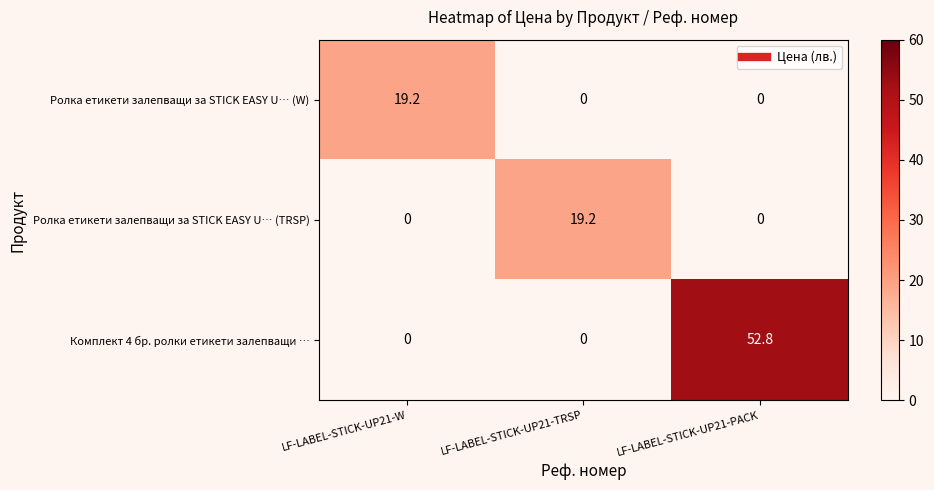

Which label corresponds to the largest value in the chart?

LF-LABEL-STICK-UP21-PACK